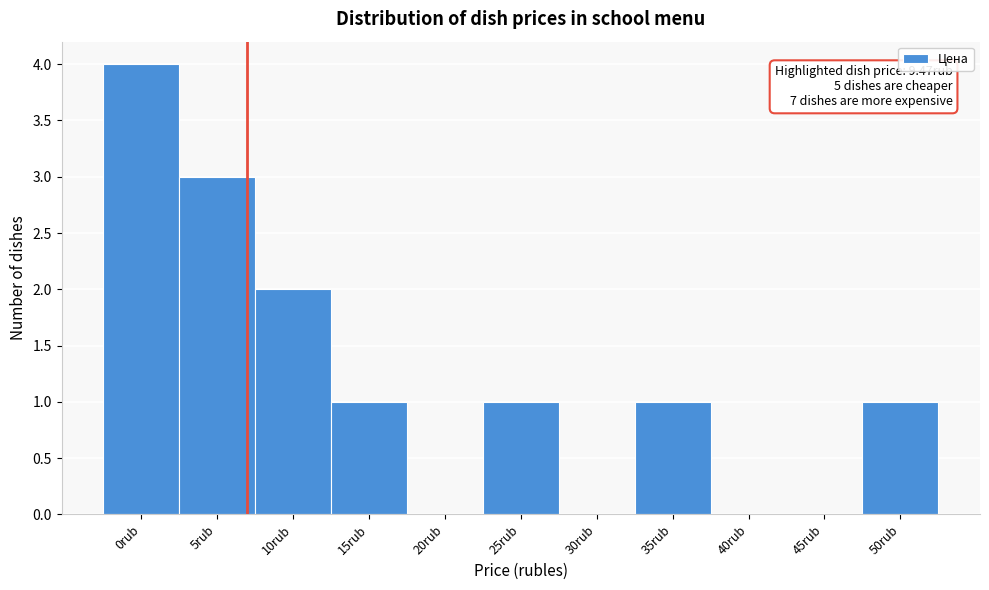

Reading left to right, transcribe all the data shown in this chart.

0rub=4	5rub=3	10rub=2	15rub=1	20rub=0	25rub=1	30rub=0	35rub=1	40rub=0	45rub=0	50rub=1